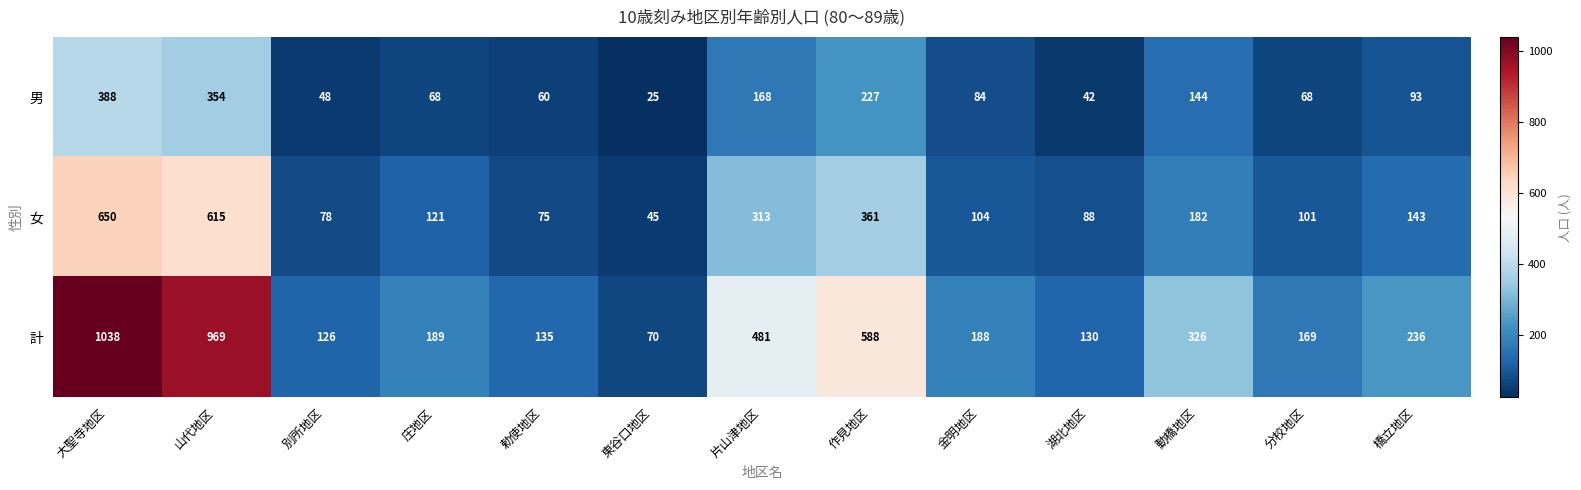

What is the average value of the 計 series?

357